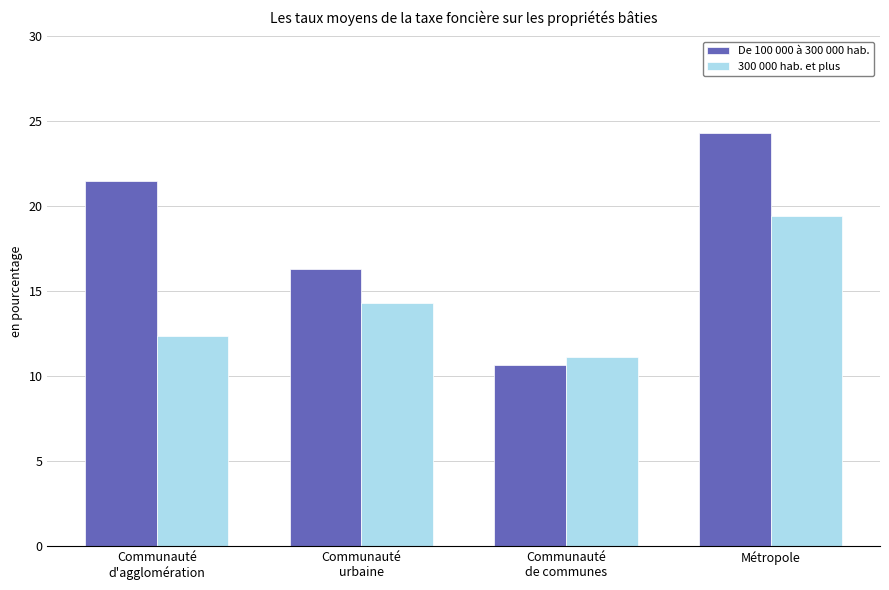

What is the difference between the highest and lowest values at Métropole?

4.9